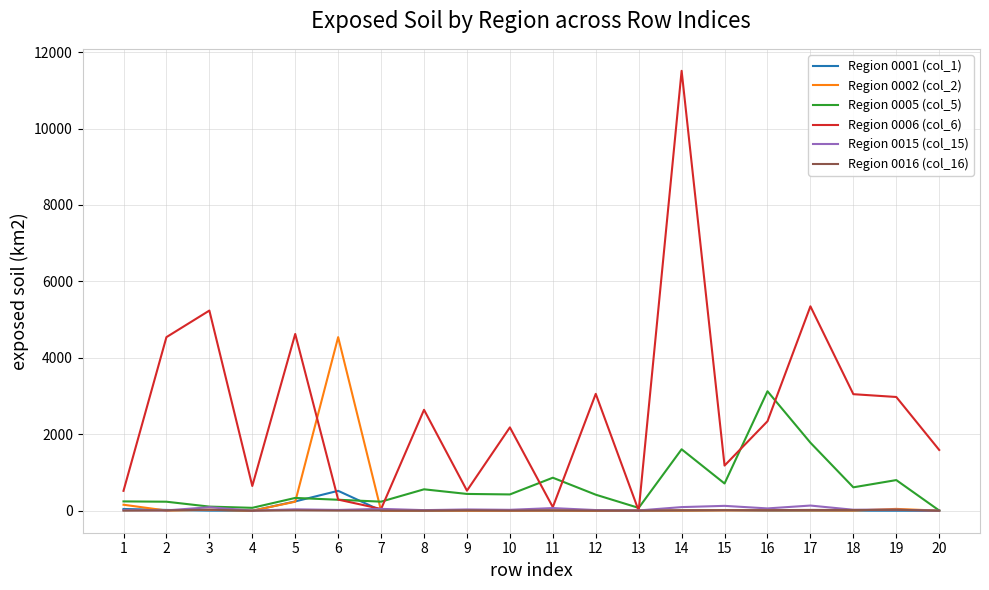

Between 5 and 19, which series saw the biggest shift?

Region 0006 (col_6)